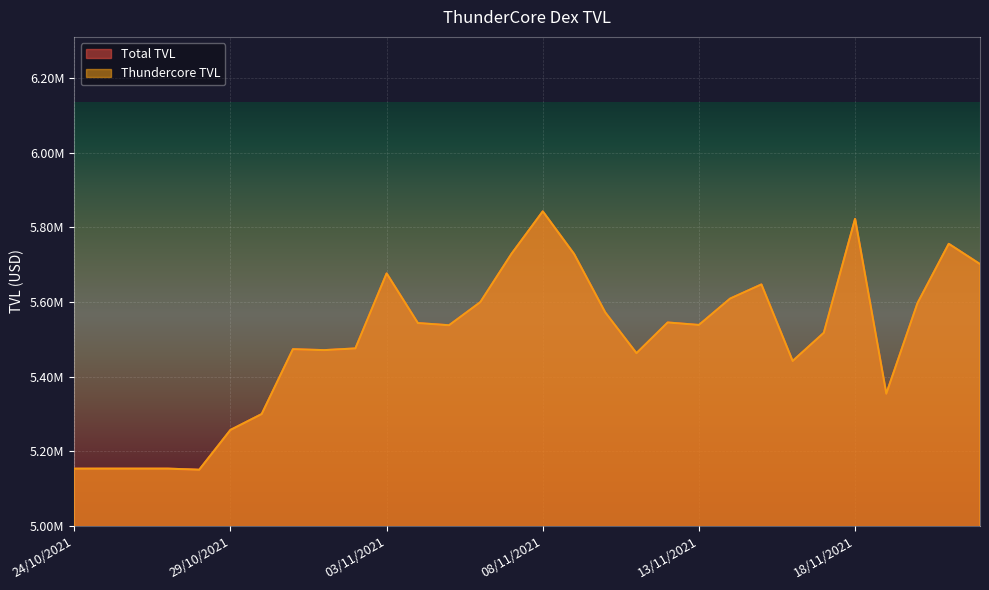

List the labels in order of Thundercore TVL value, largest first.

08/11/2021, 18/11/2021, 21/11/2021, 07/11/2021, 09/11/2021, 22/11/2021, 03/11/2021, 15/11/2021, 14/11/2021, 06/11/2021, 20/11/2021, 10/11/2021, 12/11/2021, 04/11/2021, 13/11/2021, 05/11/2021, 17/11/2021, 02/11/2021, 31/10/2021, 01/11/2021, 11/11/2021, 16/11/2021, 19/11/2021, 30/10/2021, 29/10/2021, 25/10/2021, 26/10/2021, 27/10/2021, 24/10/2021, 28/10/2021